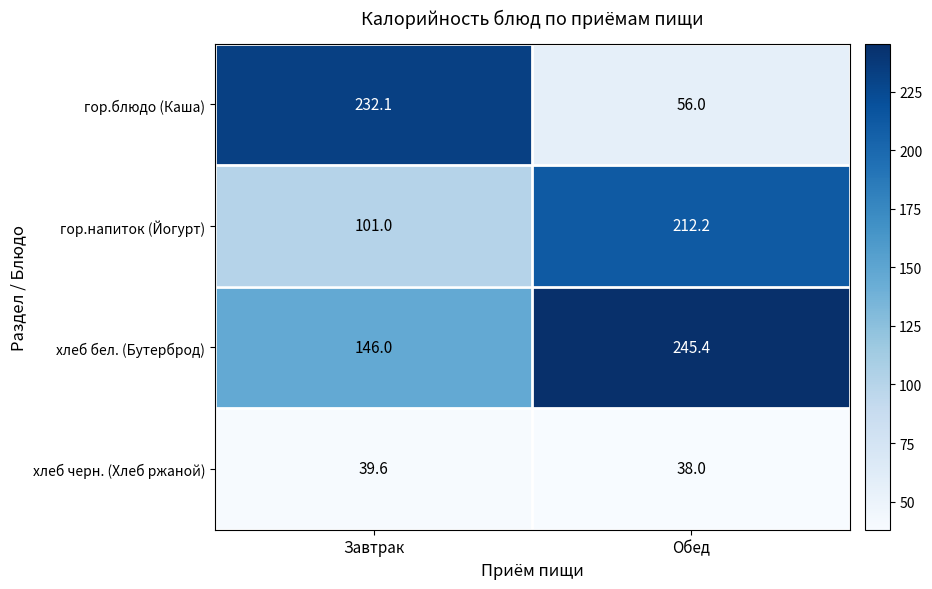

The гор.блюдо (Каша) series shows 389.9 at Завтрак. True or false?

False